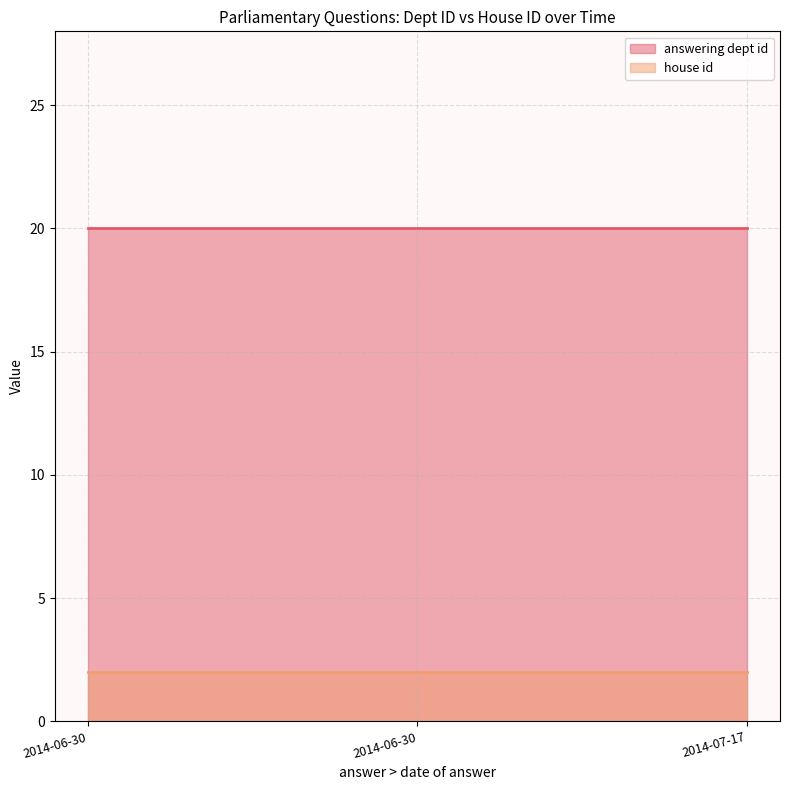

At how many categories does at least one series exceed 17?

3